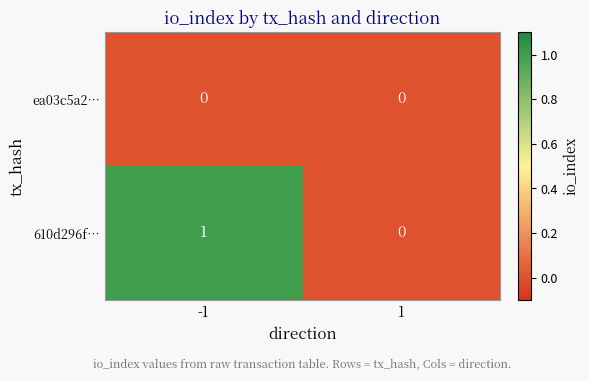

Between -1 and 1, which series saw the biggest shift?

610d296f…